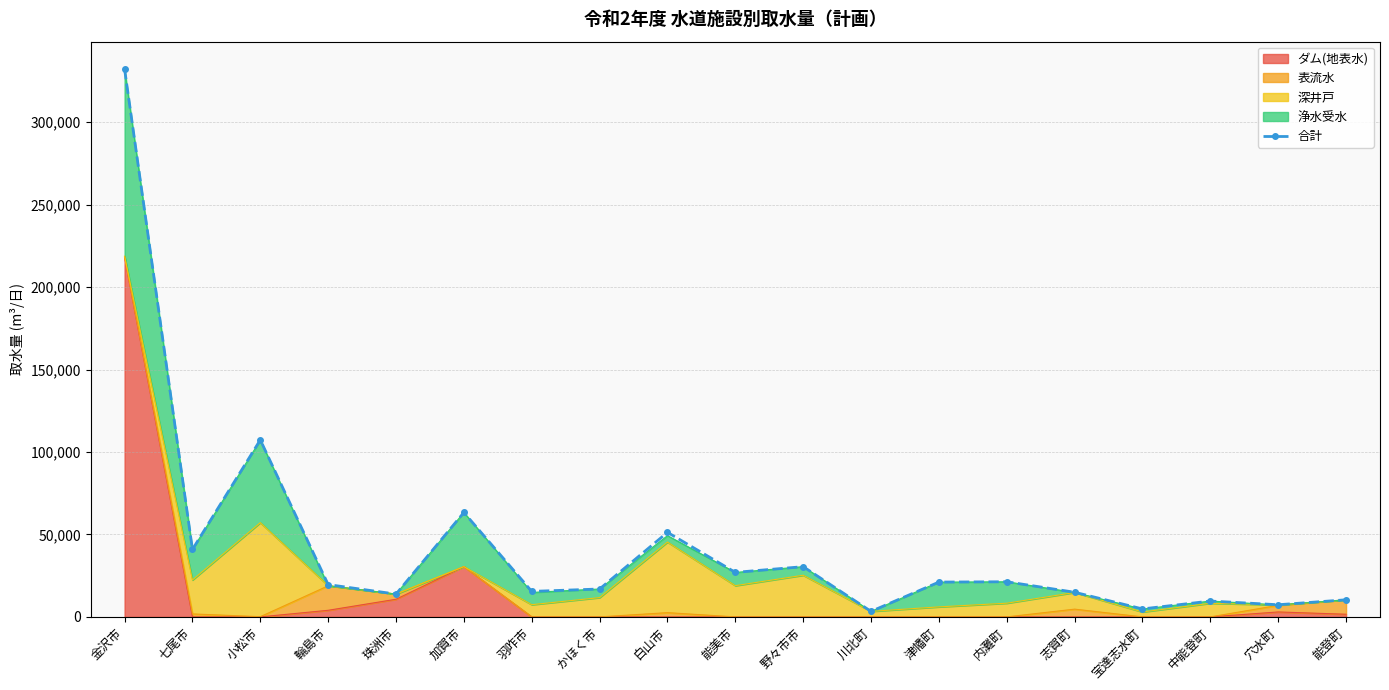

What is the ratio of the value at 穴水町 to the value at 津幡町?

0.3